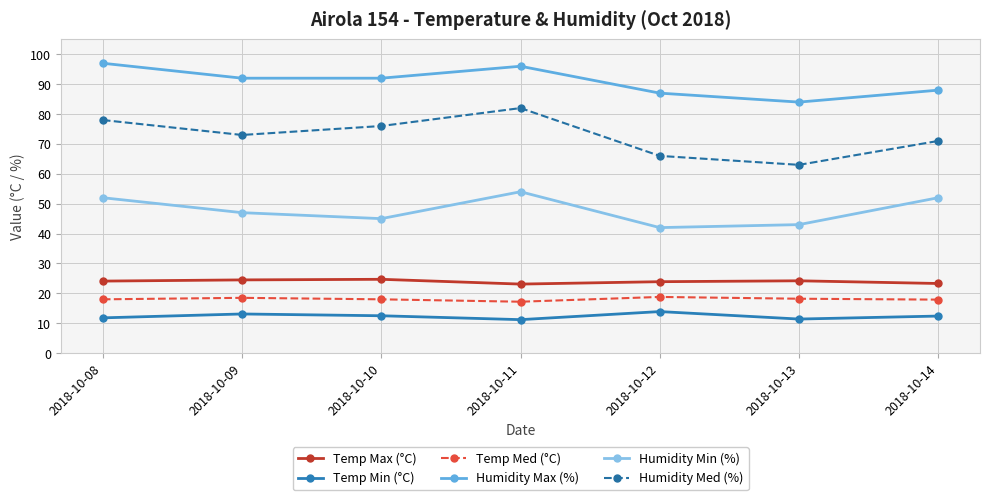

Which series has the widest spread of values?

Humidity Med (%)